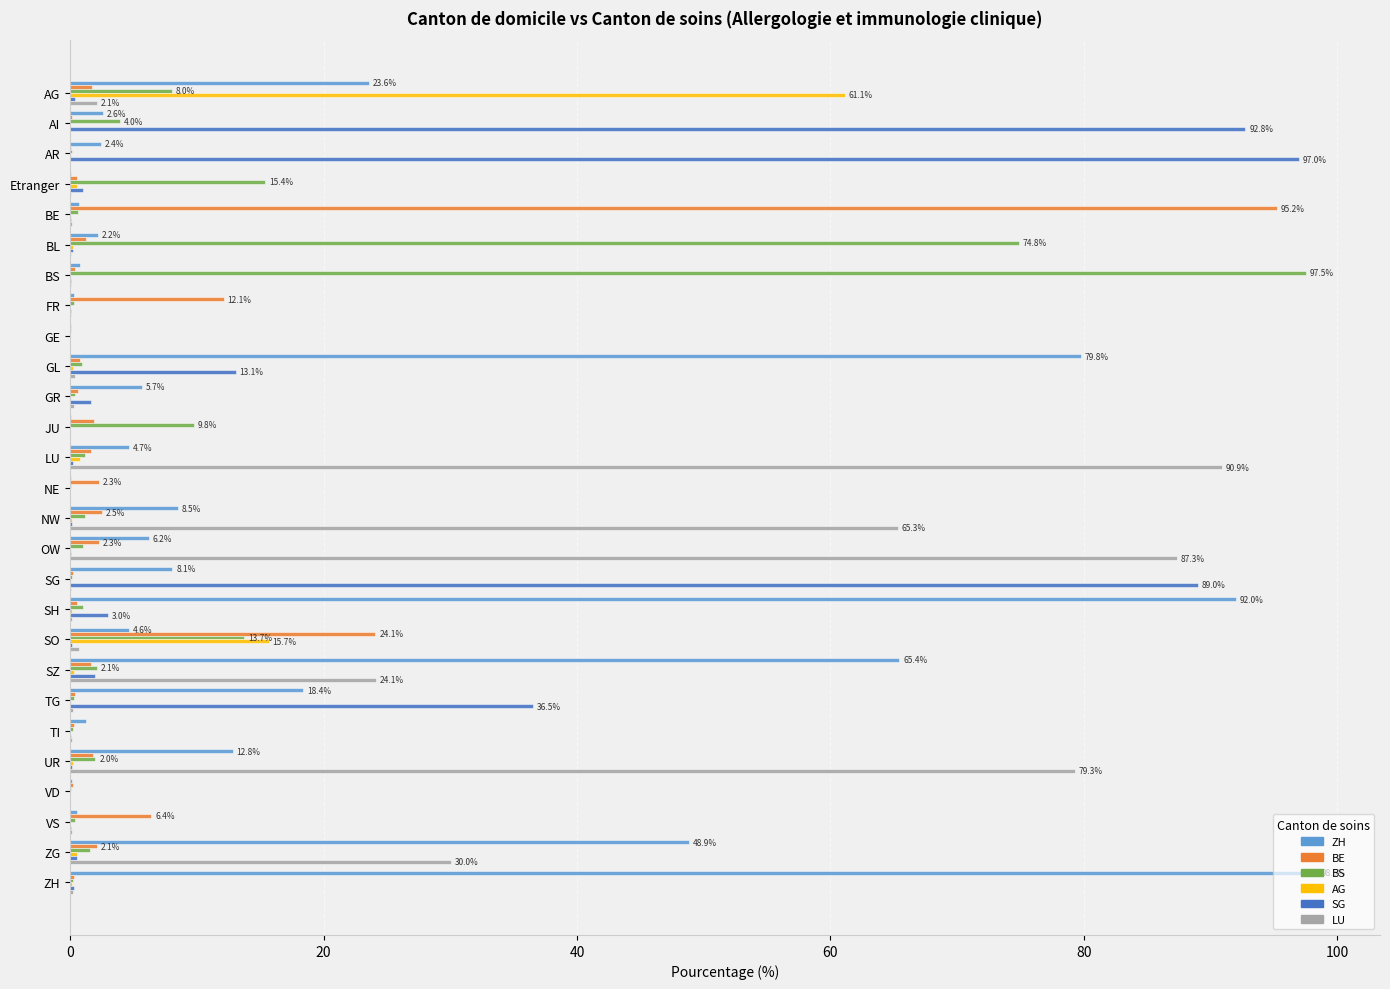

The value of BS at JU is 9.8. True or false?

True